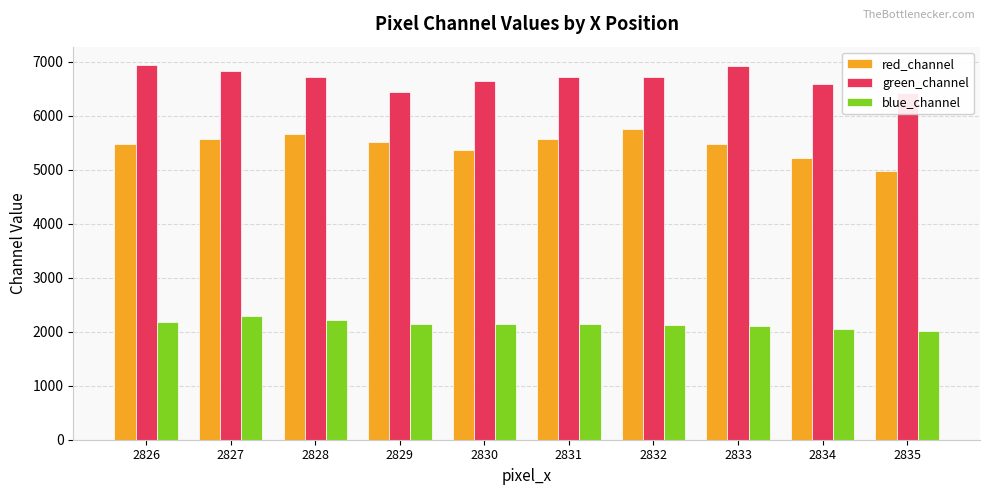

What is the highest value of the green_channel series?

6934